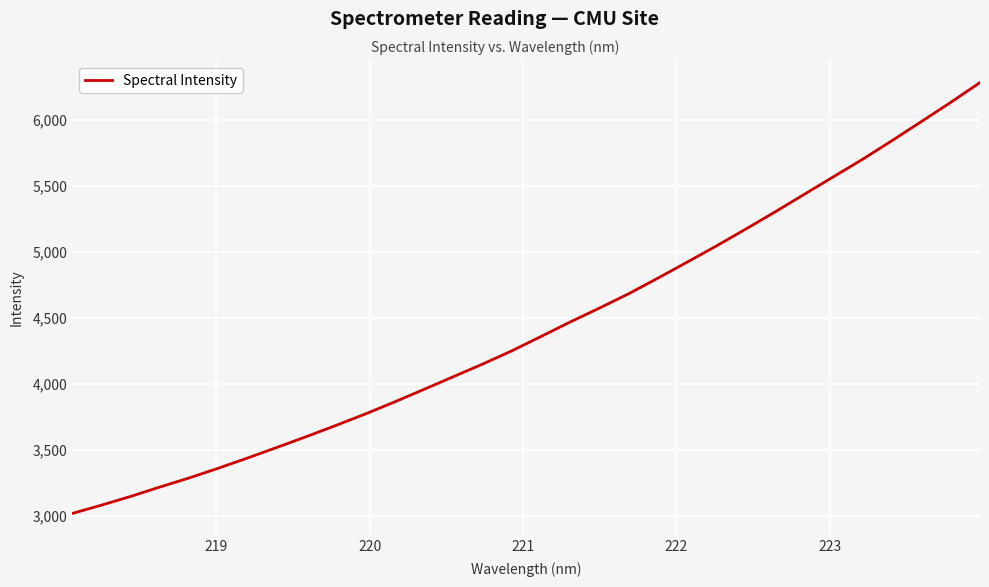

Reading right to left, list all the values displayed in this chart.

6283.6	6133.4	5988.4	5844.6	5704.2	5571.3	5437.8	5304.3	5174.1	5046.8	4924.1	4802.9	4684.3	4575.5	4470.0	4359.8	4250.7	4150.3	4054.5	3958.8	3864.0	3772.5	3686.1	3602.1	3520.7	3440.6	3363.0	3288.7	3219.9	3148.6	3082.1	3019.0